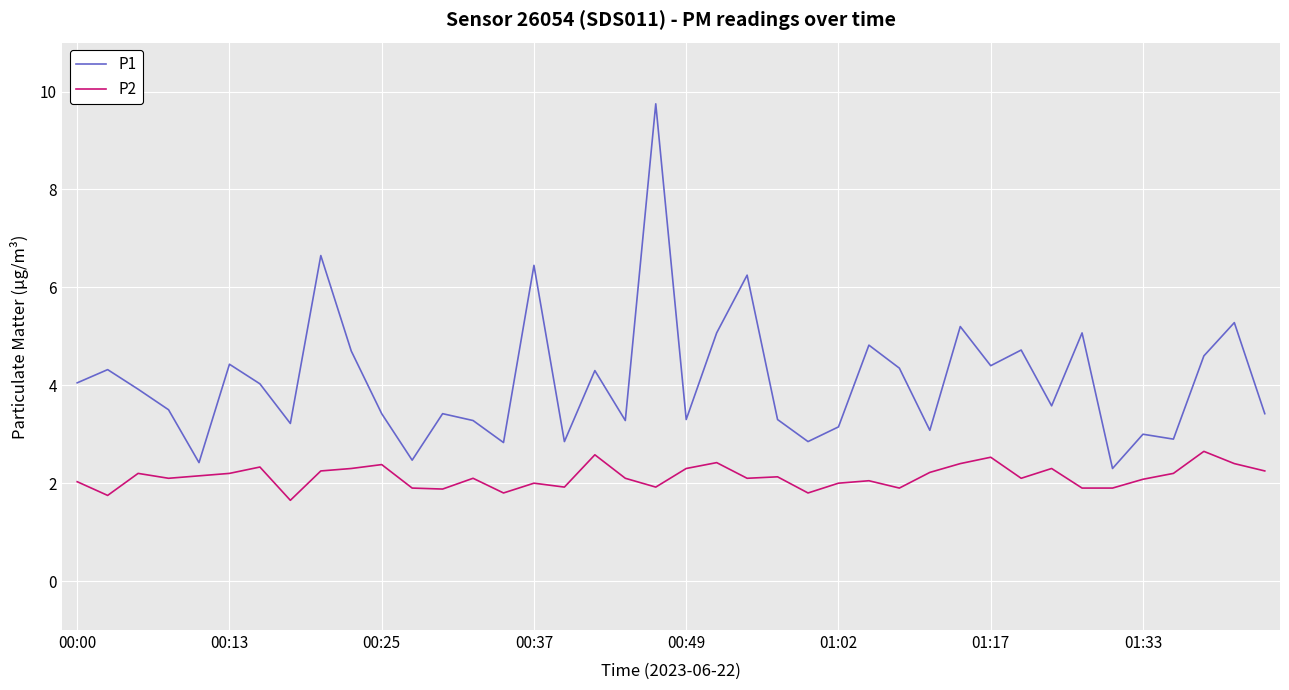

Rank the series by their maximum value, from highest to lowest.

P1, P2